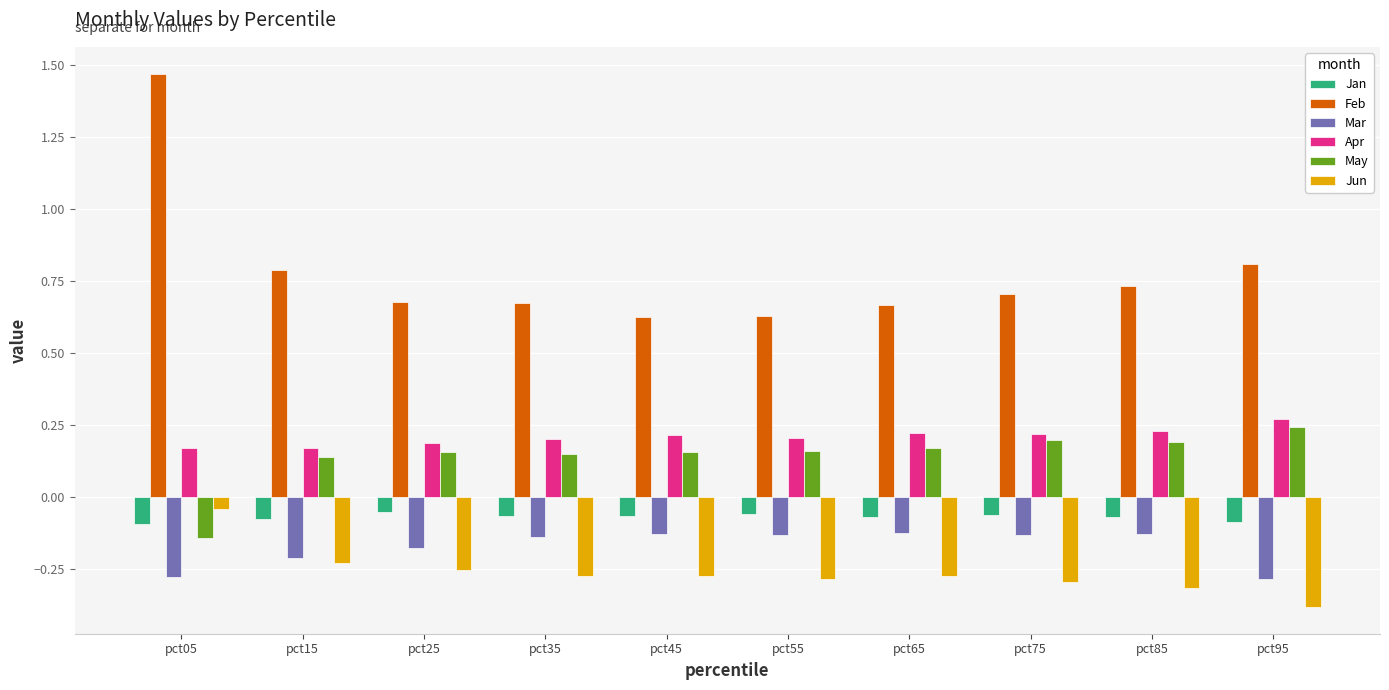

Which category has the lowest value in the May series?

pct05